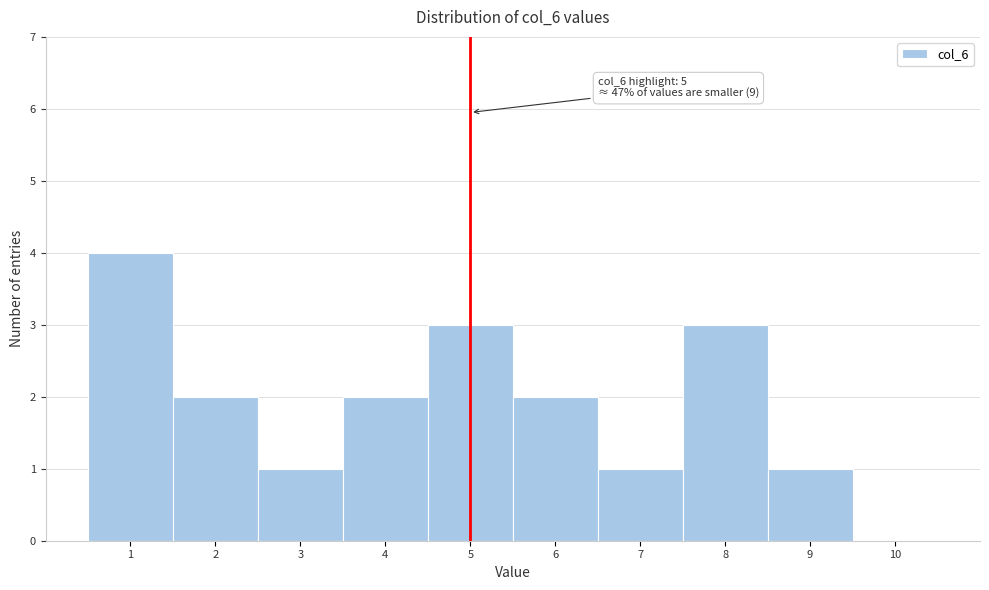

Which range on the x-axis has the tallest bar?

0.5 to 1.5